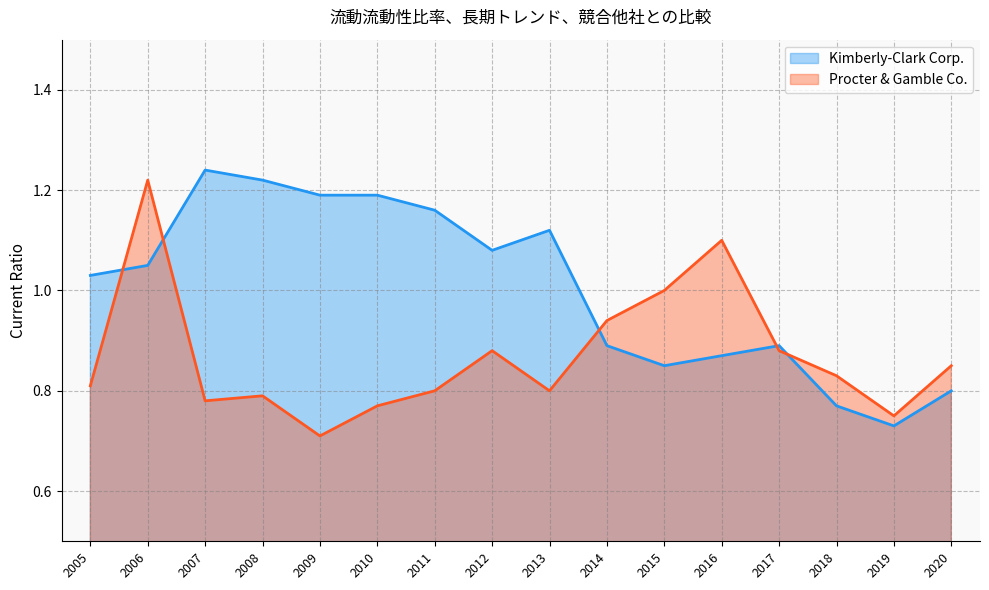

List the labels in order of Procter & Gamble Co. value, largest first.

2006, 2016, 2015, 2014, 2012, 2017, 2020, 2018, 2005, 2011, 2013, 2008, 2007, 2010, 2019, 2009